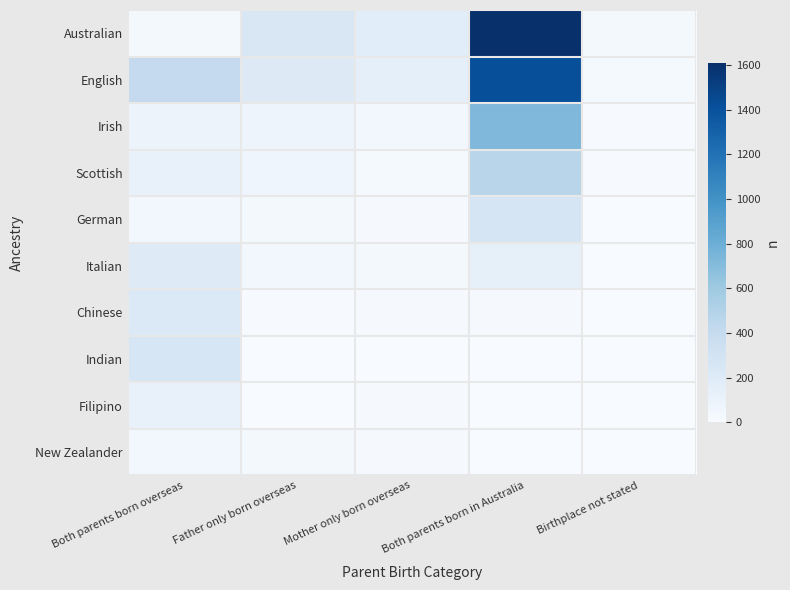

Reading left to right, transcribe all the data shown in this chart.

Australian: Both parents born overseas=34	Father only born overseas=244	Mother only born overseas=172	Both parents born in Australia=1608	Birthplace not stated=34
English: Both parents born overseas=407	Father only born overseas=213	Mother only born overseas=140	Both parents born in Australia=1416	Birthplace not stated=20
Irish: Both parents born overseas=90	Father only born overseas=78	Mother only born overseas=46	Both parents born in Australia=726	Birthplace not stated=7
Scottish: Both parents born overseas=115	Father only born overseas=74	Mother only born overseas=24	Both parents born in Australia=468	Birthplace not stated=8
German: Both parents born overseas=42	Father only born overseas=29	Mother only born overseas=13	Both parents born in Australia=266	Birthplace not stated=0
Italian: Both parents born overseas=195	Father only born overseas=41	Mother only born overseas=30	Both parents born in Australia=136	Birthplace not stated=0
Chinese: Both parents born overseas=222	Father only born overseas=12	Mother only born overseas=15	Both parents born in Australia=14	Birthplace not stated=0
Indian: Both parents born overseas=256	Father only born overseas=3	Mother only born overseas=0	Both parents born in Australia=0	Birthplace not stated=0
Filipino: Both parents born overseas=117	Father only born overseas=5	Mother only born overseas=13	Both parents born in Australia=0	Birthplace not stated=0
New Zealander: Both parents born overseas=49	Father only born overseas=30	Mother only born overseas=15	Both parents born in Australia=6	Birthplace not stated=0